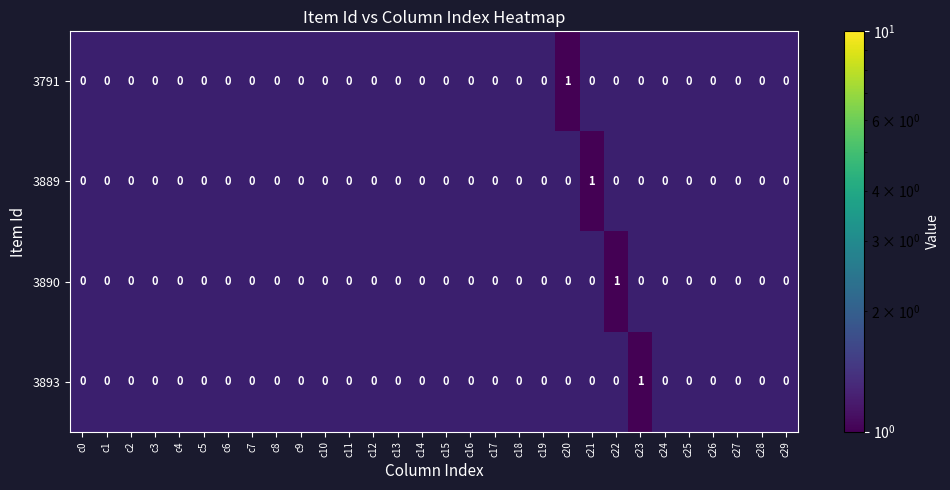

Which category has the lowest value in the 3791 series?

c0